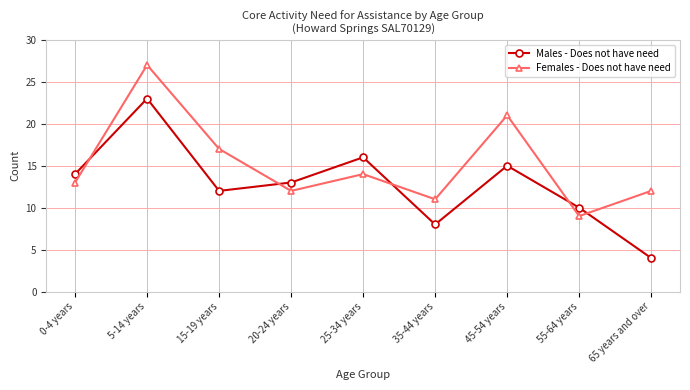

True or false: Males - Does not have need and Females - Does not have need cross at least once.

True